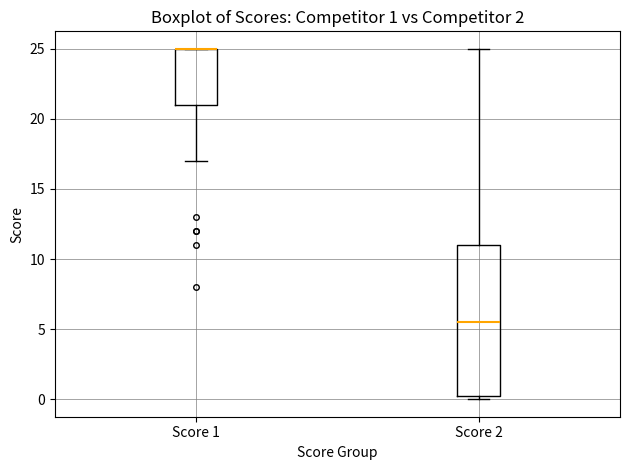

Which box is the tallest, from its lower edge to its upper edge?

Score 2